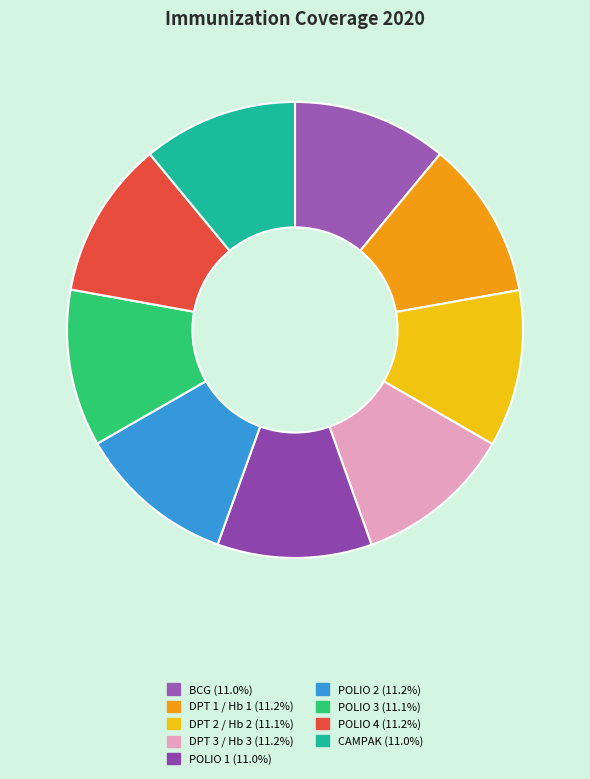

To the nearest percent, what is the average slice percentage?

11%